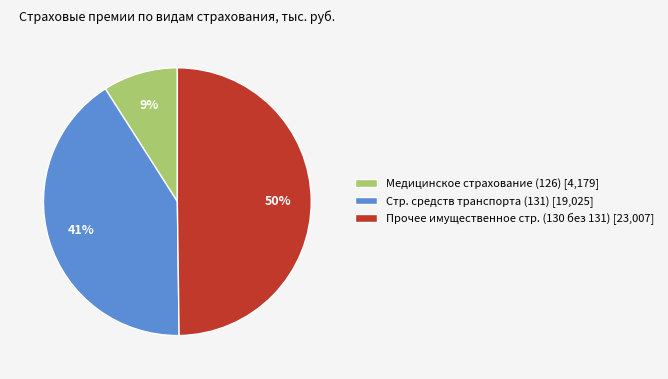

Rank the categories by value from lowest to highest.

Медицинское страхование (126) [4,179], Стр. средств транспорта (131) [19,025], Прочее имущественное стр. (130 без 131) [23,007]